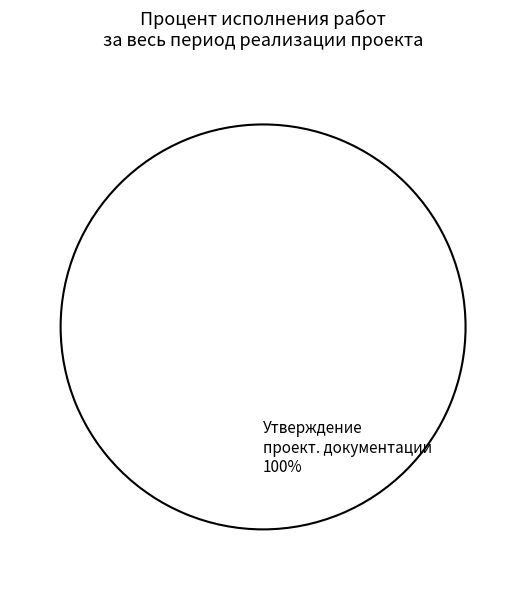

Which slice represents more than half of the pie?

Утверждение проект. документации 100%